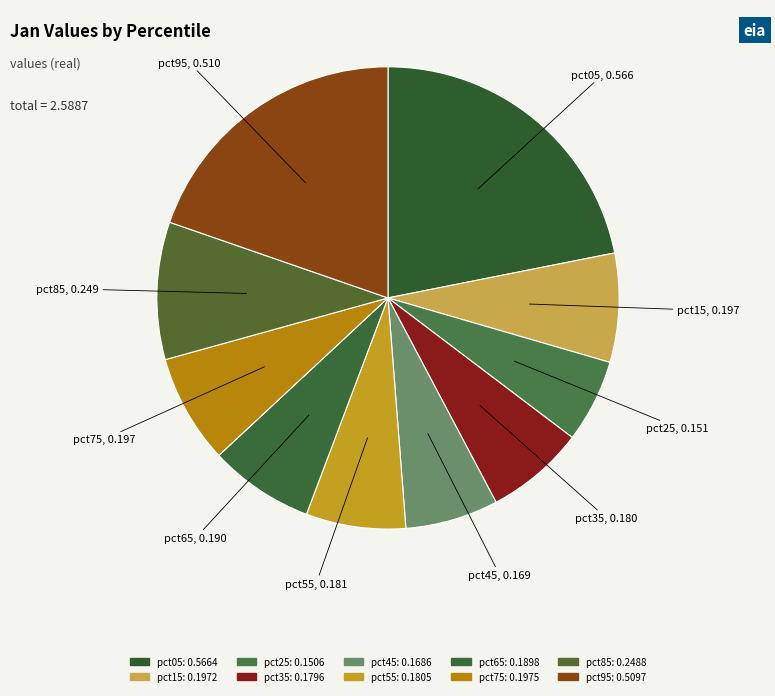

To the nearest percent, what portion does pct05 represent?

22%